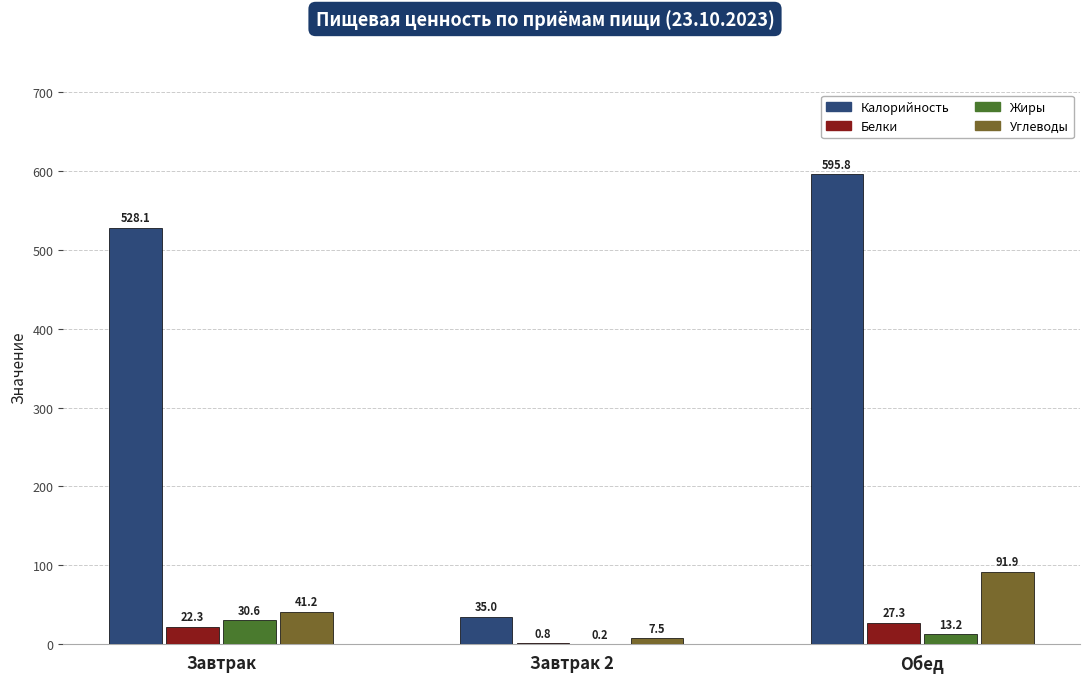

Which category has the highest value across all series?

Обед